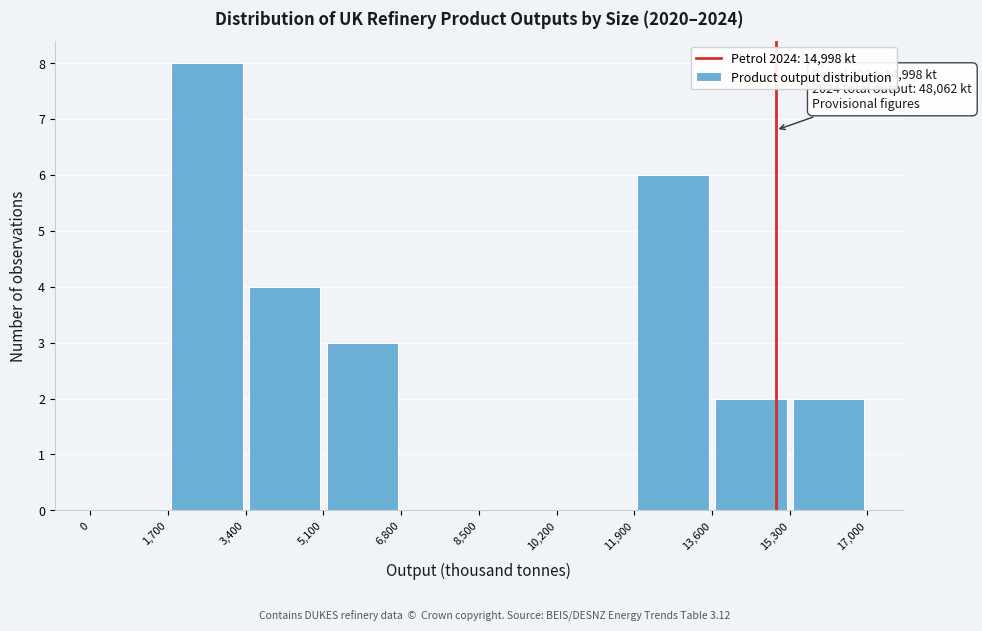

Which range on the x-axis has the tallest bar?

1,700 to 3,400